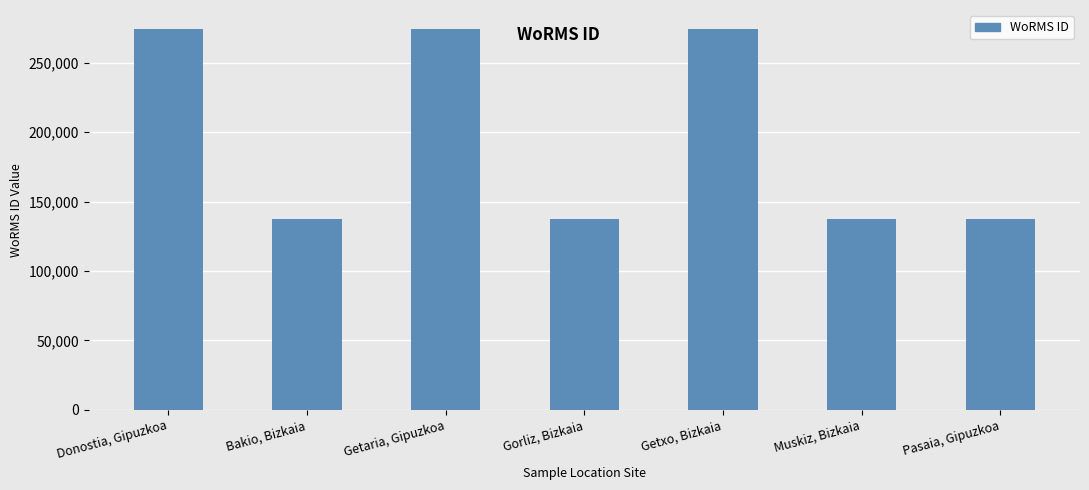

What is the change in value from Bakio, Bizkaia to Getaria, Gipuzkoa?

+137094